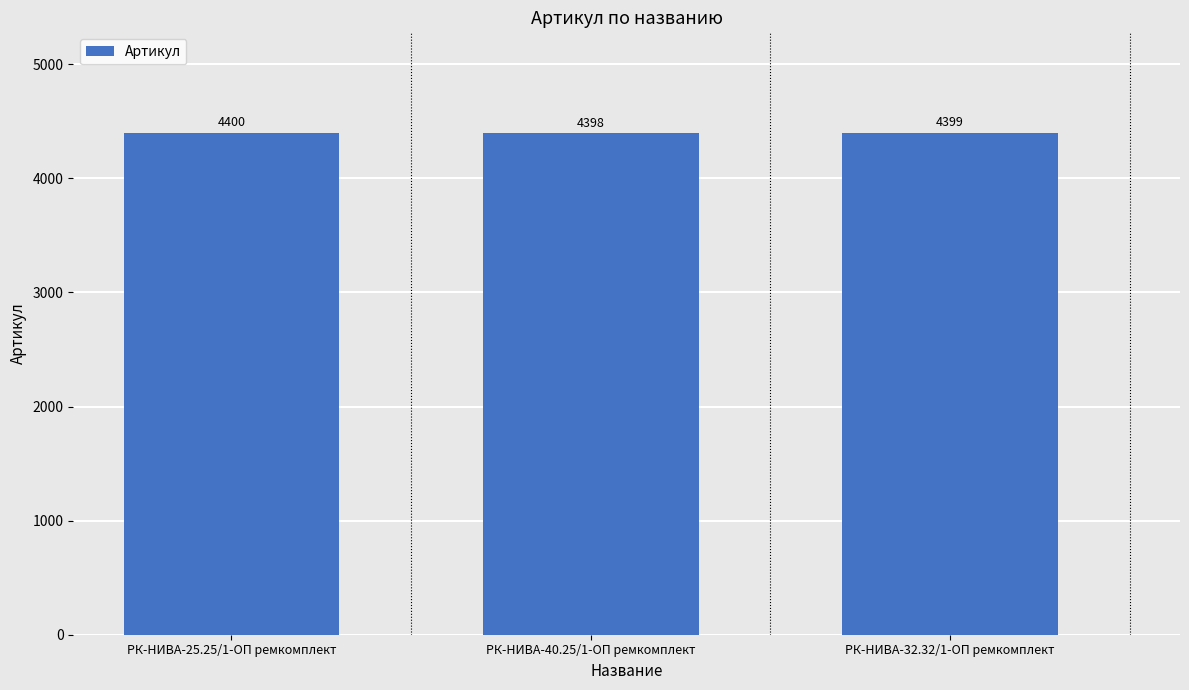

What is the average value?

4399